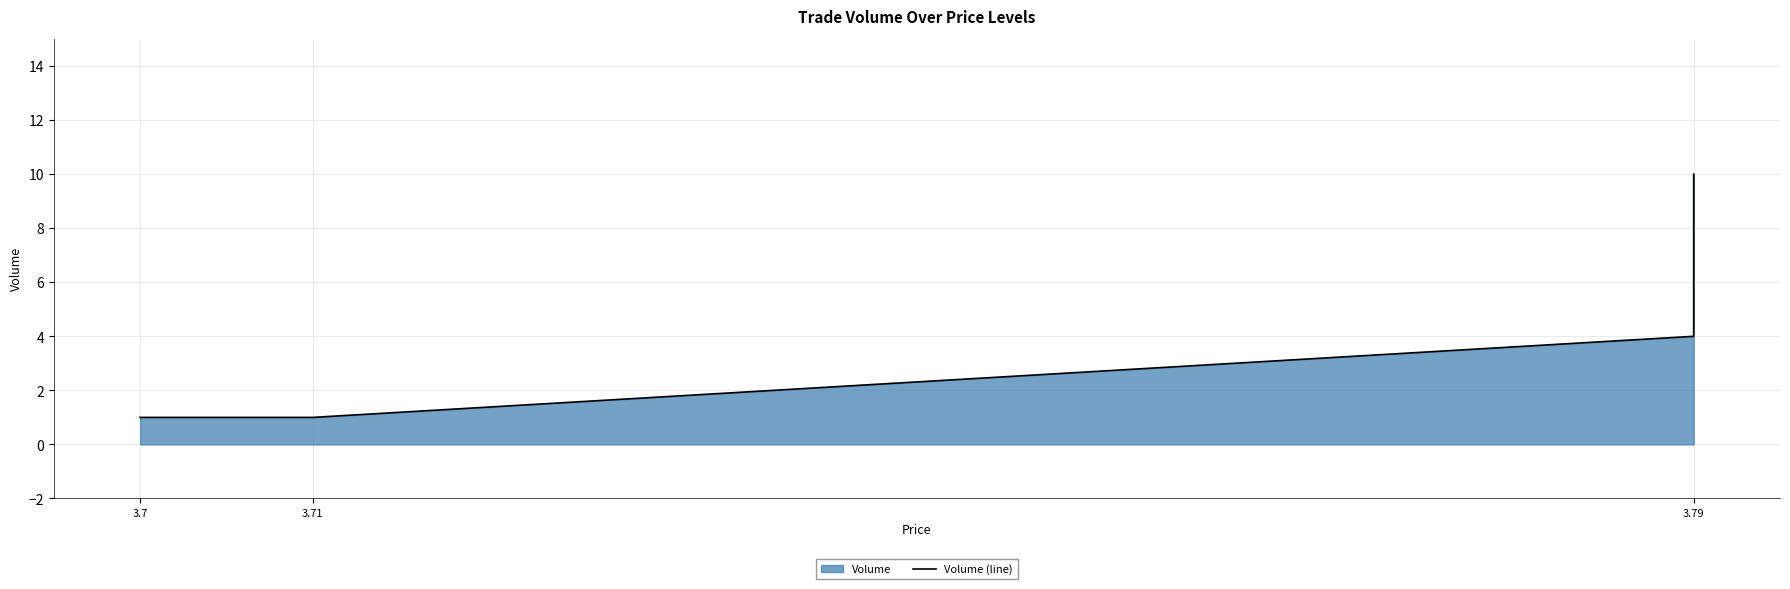

What is the smallest value displayed?

1